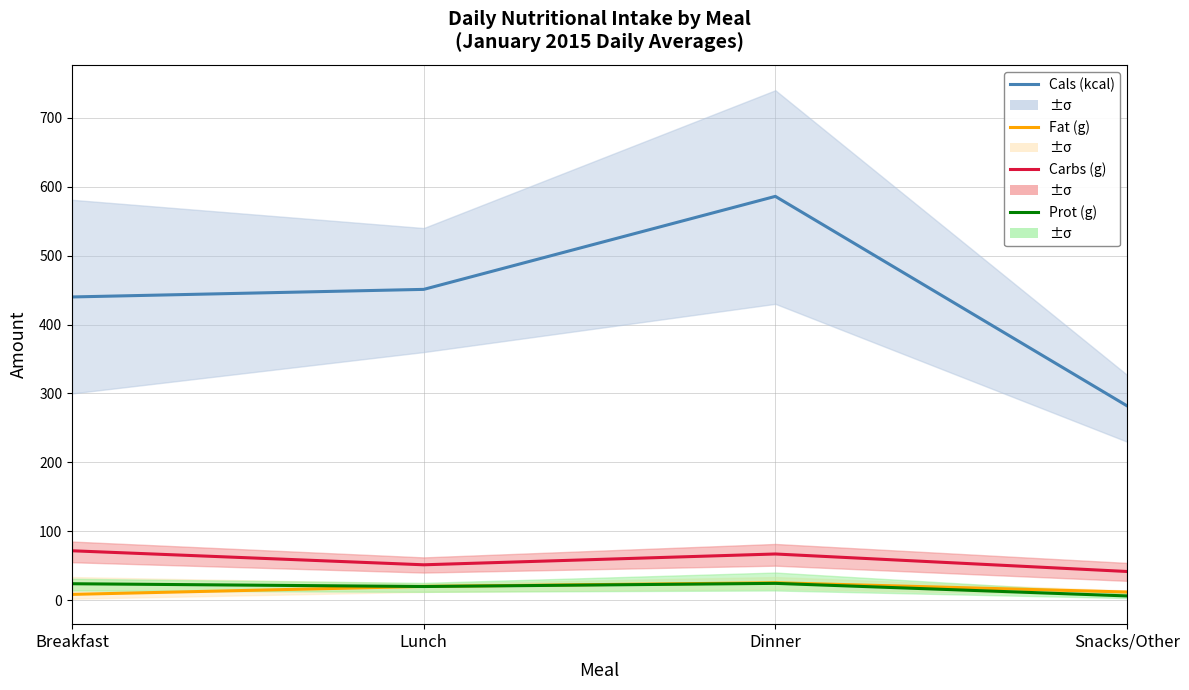

What is the sum of the Carbs (g) values at Breakfast and Dinner?

138.6